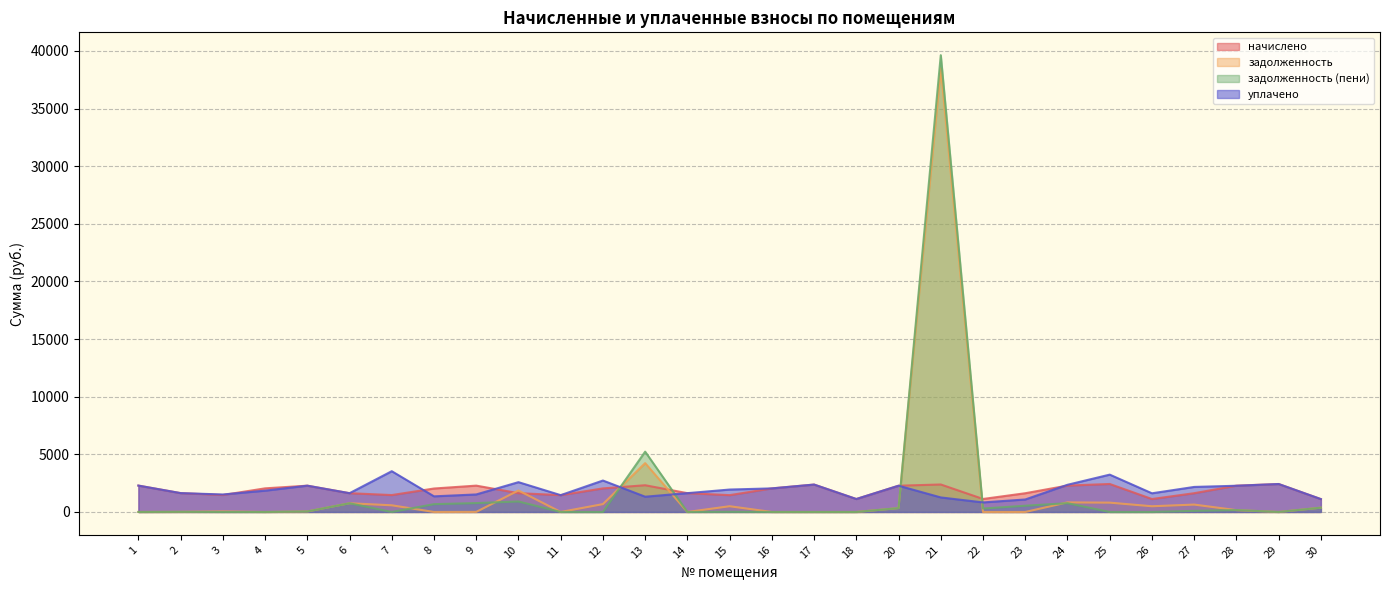

Which series has the largest total across all categories?

уплачено